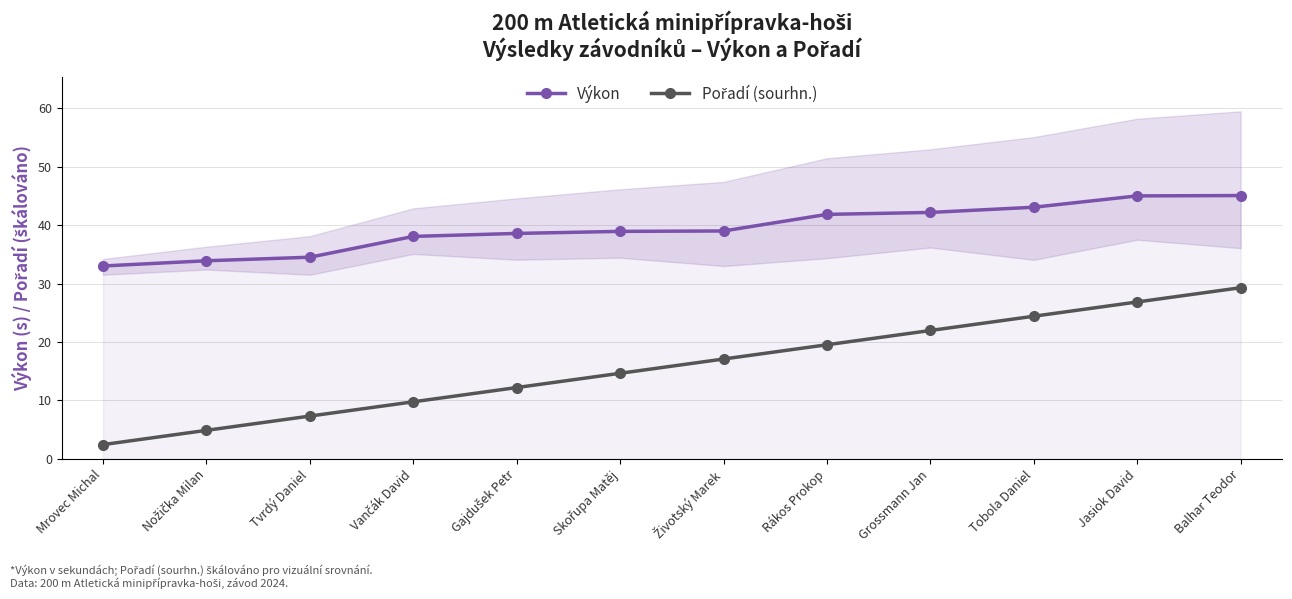

Which category has the lowest value across all series?

Mrovec Michal